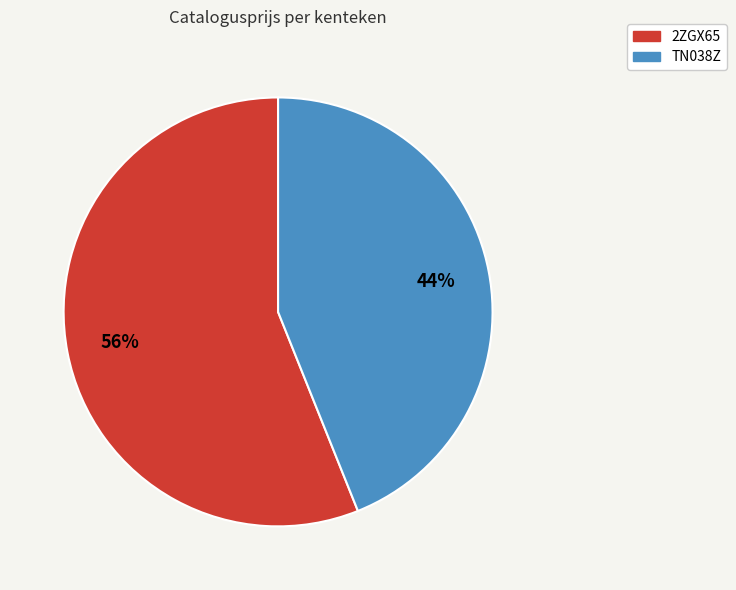

What is the ratio of the value at 2ZGX65 to the value at TN038Z?

1.3